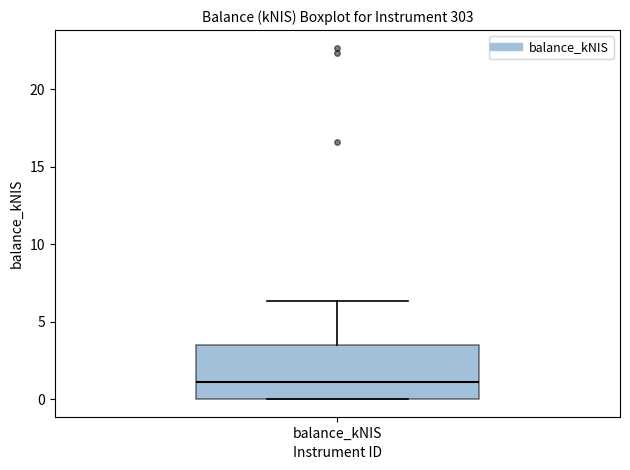

Read this box plot against the y-axis: the position of the median line, the range covered by the box, and the ends of both whiskers. The values are not printed on the chart, so give them approximately, as read against the axis.

median 1.0, box 0.0 to 3.5, whiskers 0.0 to 6.5